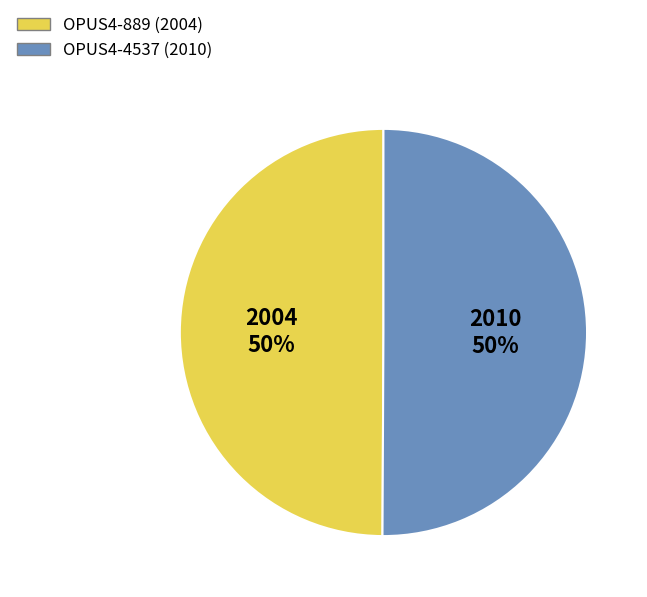

Is the sum of OPUS4-4537 and OPUS4-889 greater than half?

Yes